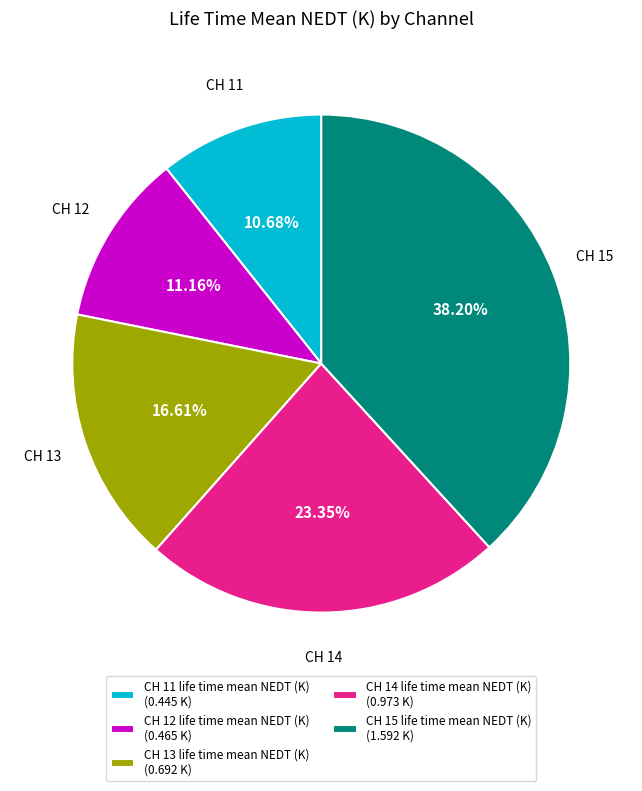

To the nearest percent, what is the average slice percentage?

20%